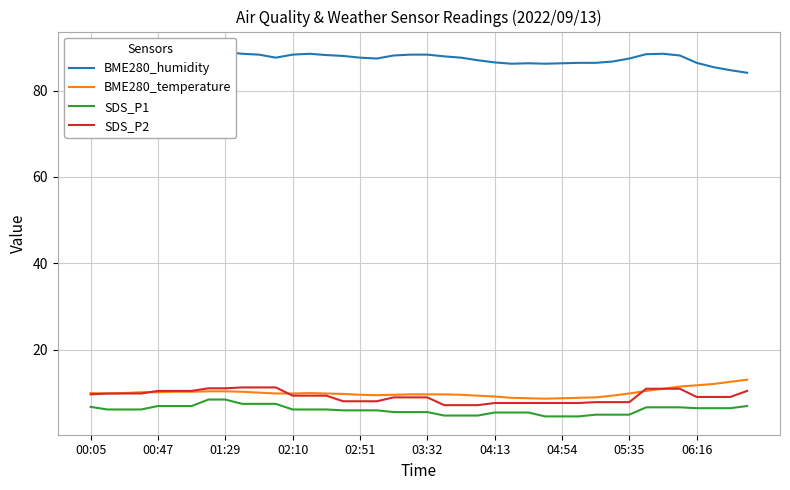

What is the minimum value for SDS_P2?

7.2